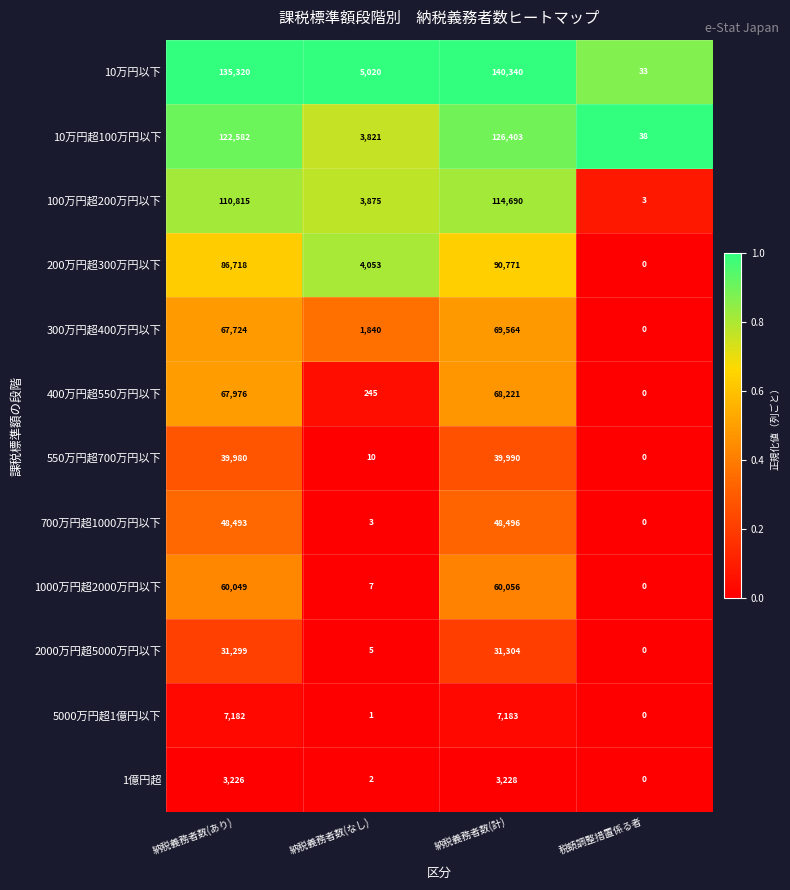

What is the maximum value shown in the chart?

140340